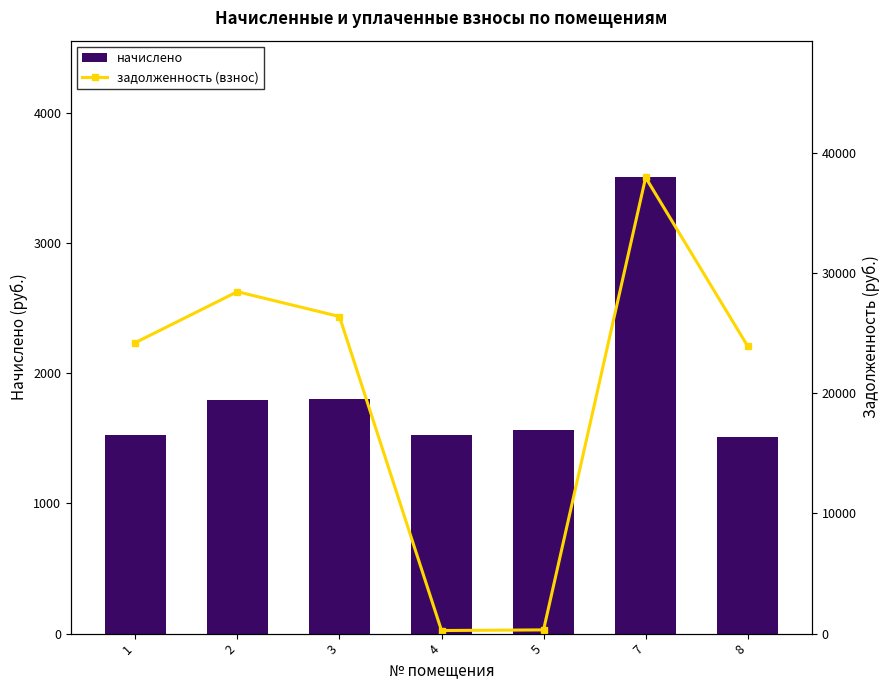

What is the maximum value shown in the chart?

37949.4